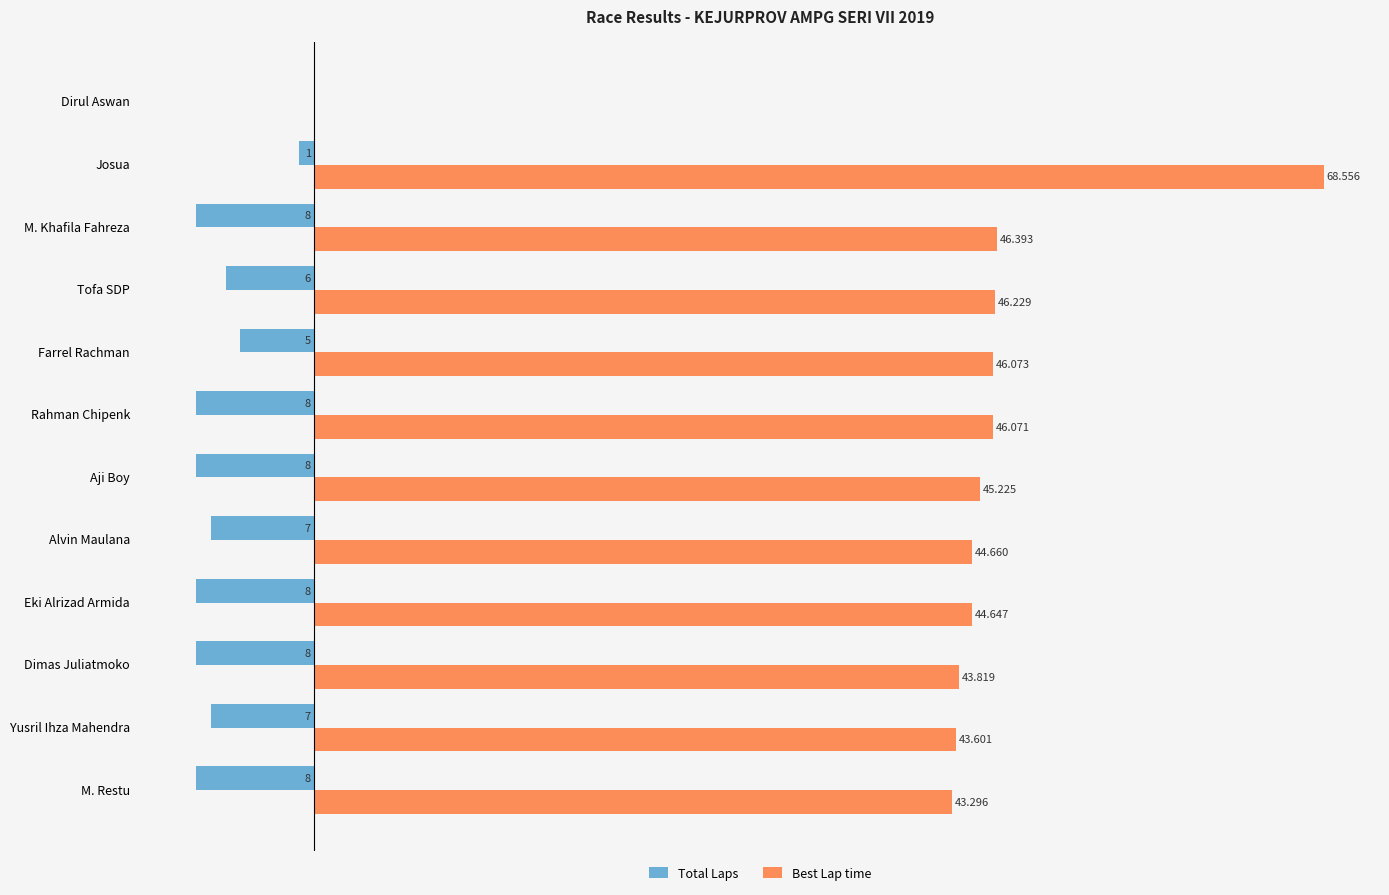

Which series has the largest total across all categories?

Best Lap time